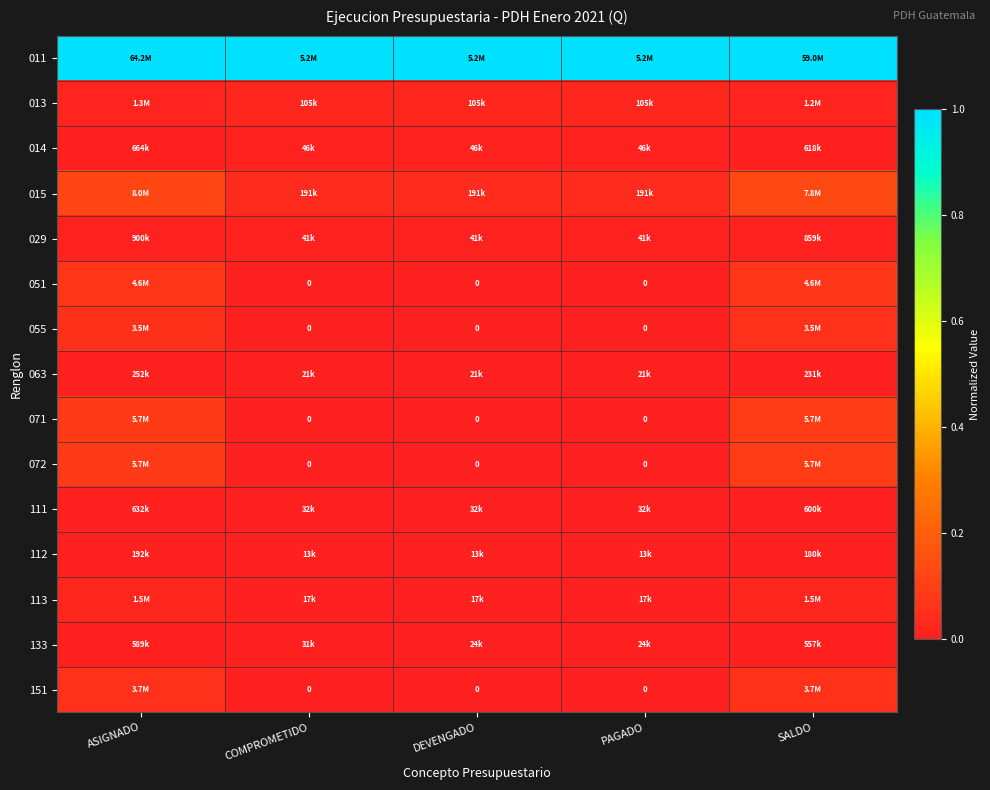

How many data points does each series have?

5